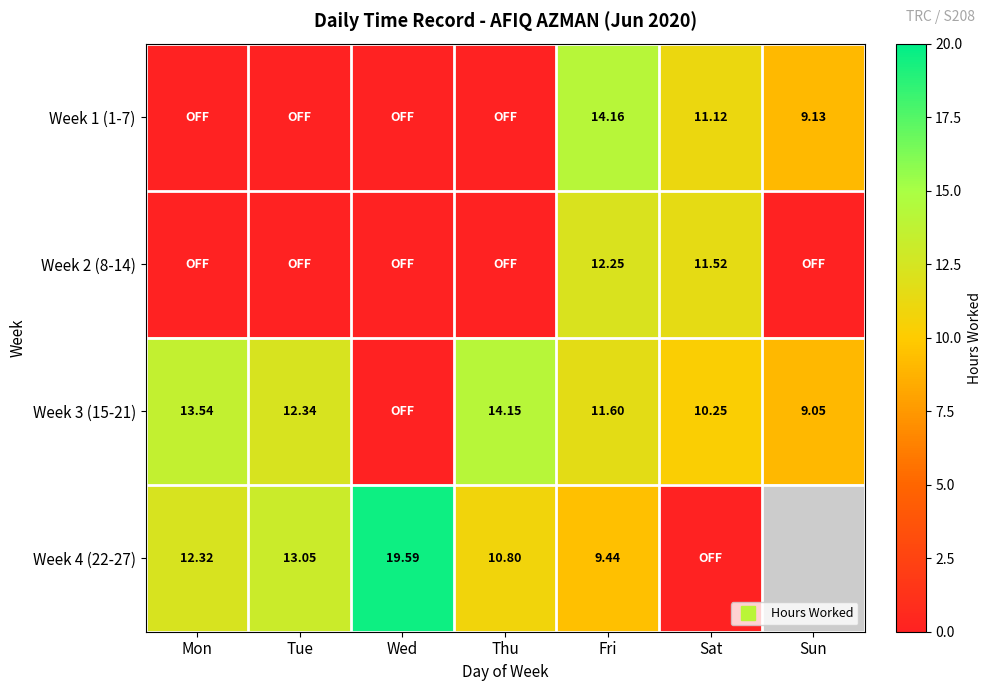

Is it true that Week 2 (8-14) equals 12.2 at Fri?

True